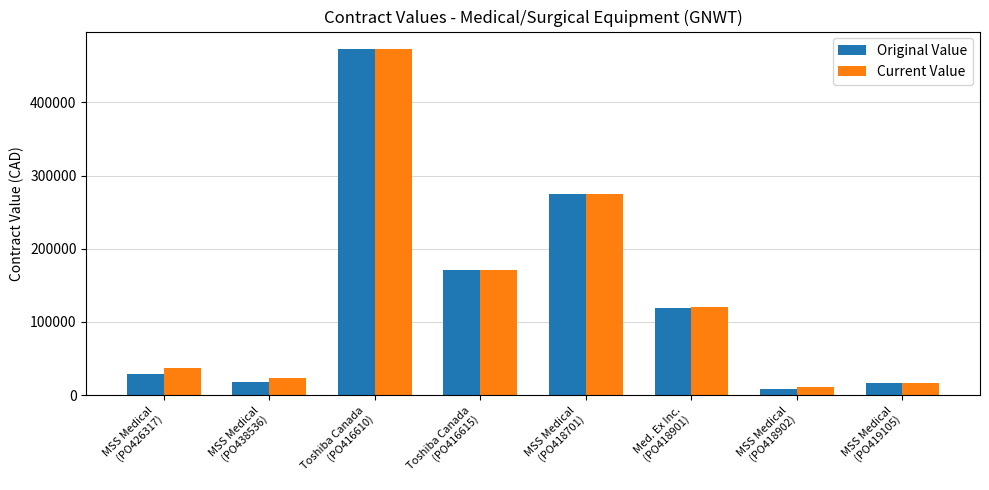

What is the sum of all Original Value values?

1110042.4